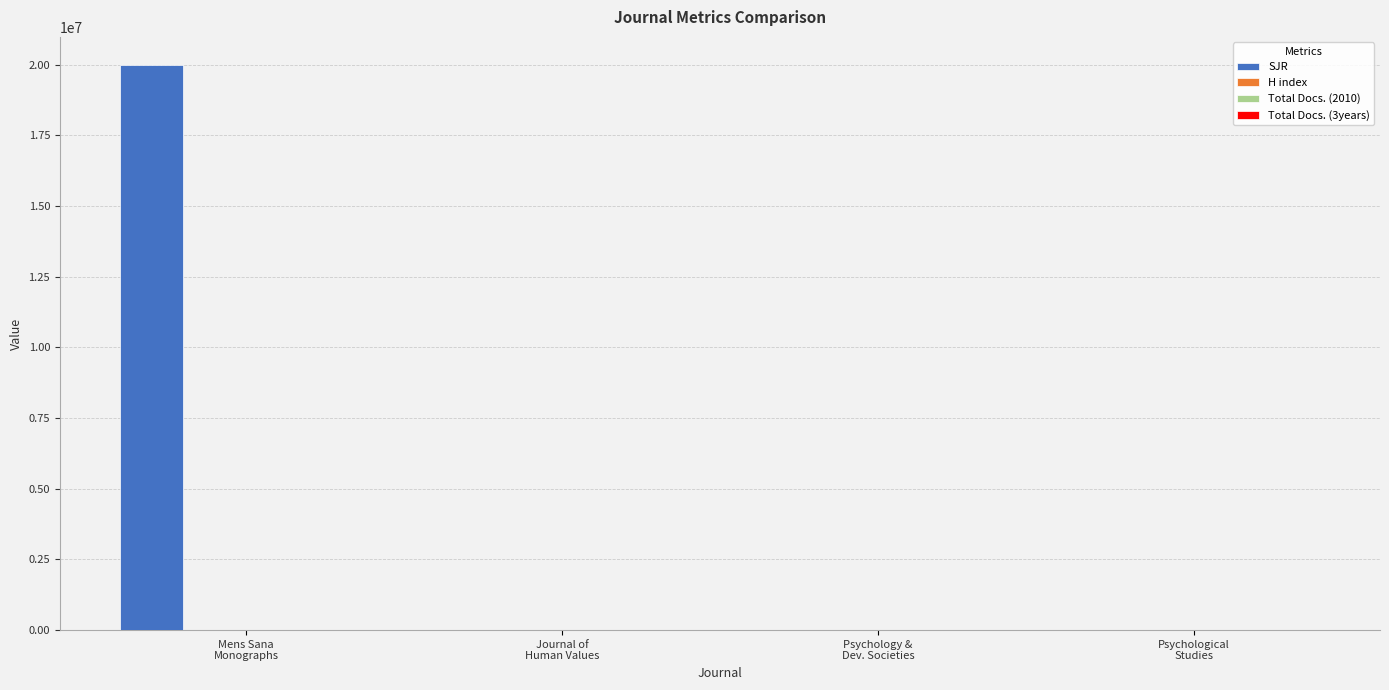

Which series changed the most between Mens Sana
Monographs and Psychology &
Dev. Societies?

SJR